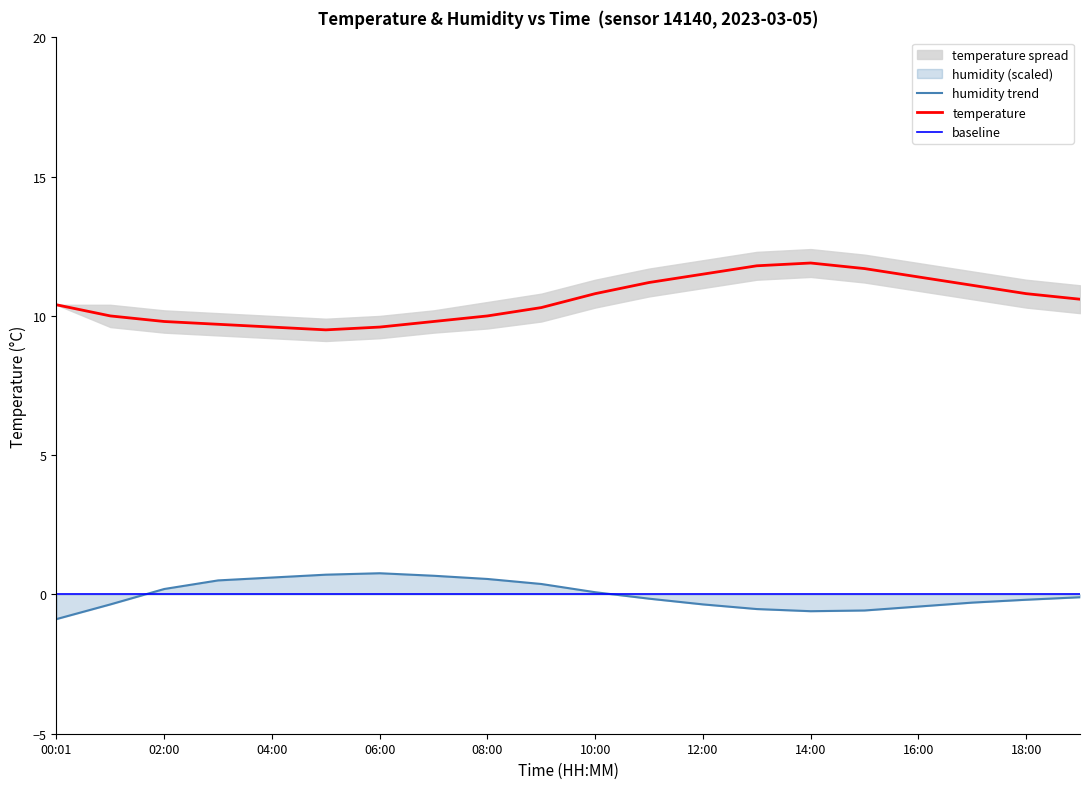

What is the value of the temperature point at the 14th from the left?

11.8